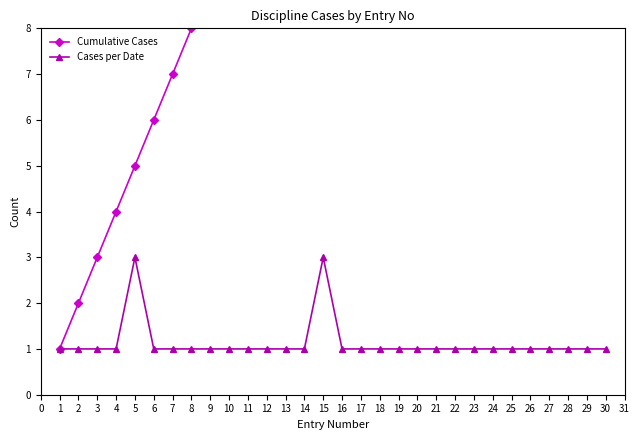

True or false: Cases per Date and Cumulative Cases cross at least once.

False